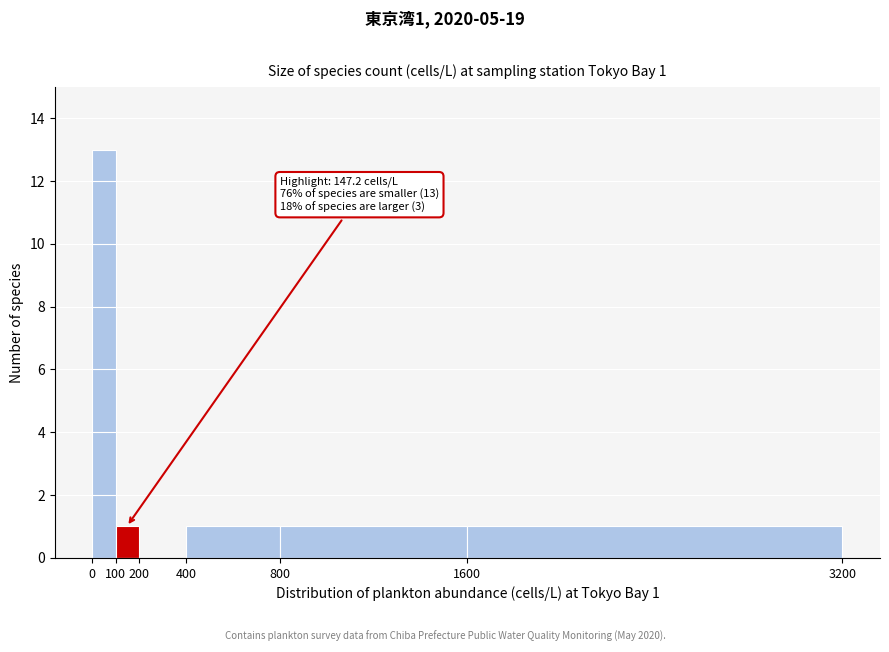

Over which range of the x-axis is the bar tallest?

0 to 100